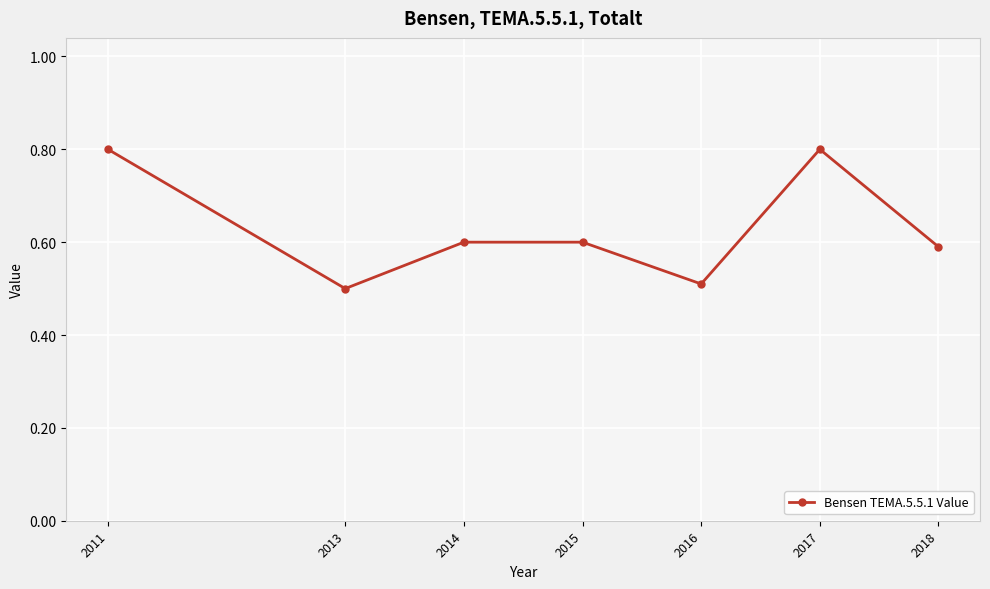

At which category does the data reach its first local valley?

2013